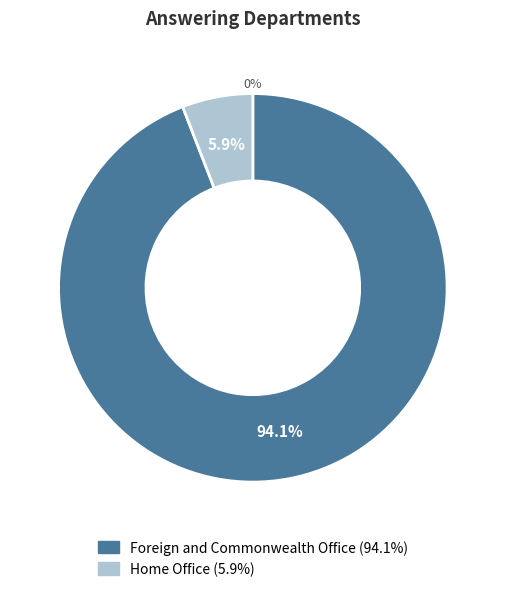

Approximately how many times larger is the value at Foreign and Commonwealth Office compared to Home Office?

16.0